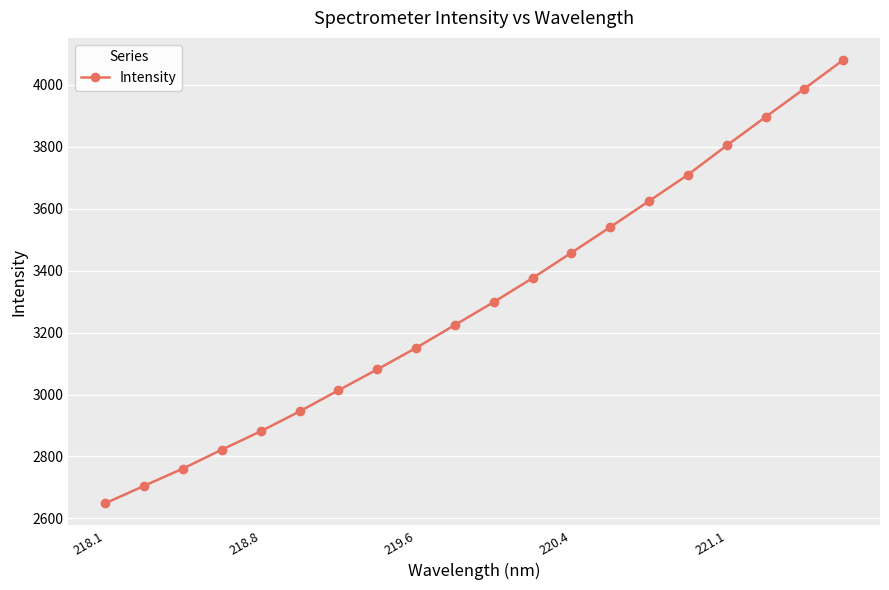

True or false: the data has more than 2 interior local peaks.

False